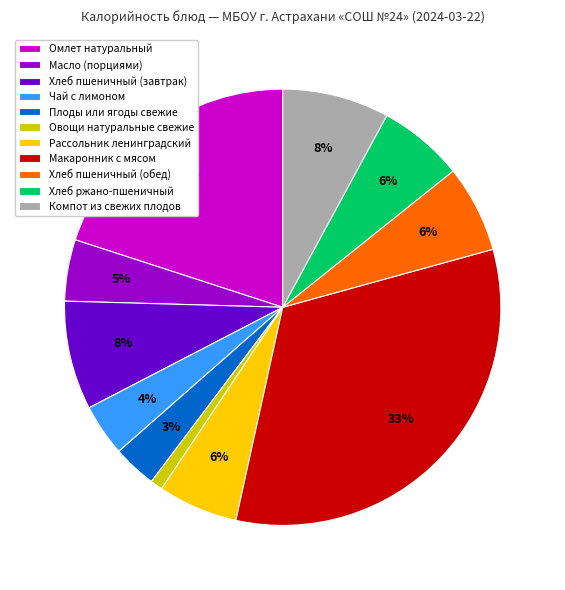

Is it true that Рассольник ленинградский is 12% of the pie?

False